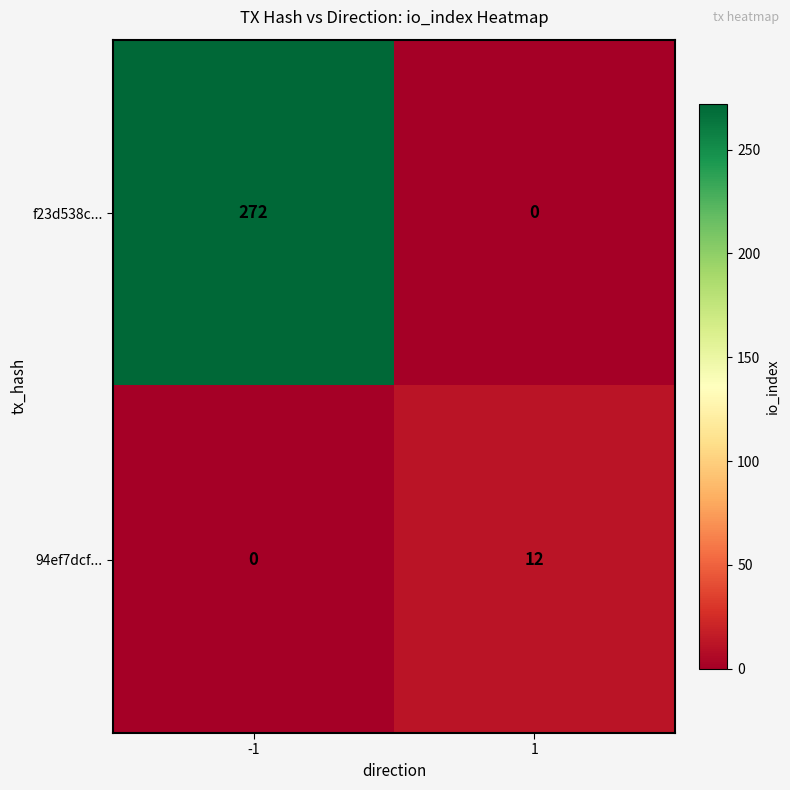

Is it true that 94ef7dcf... equals 5 at 1?

False